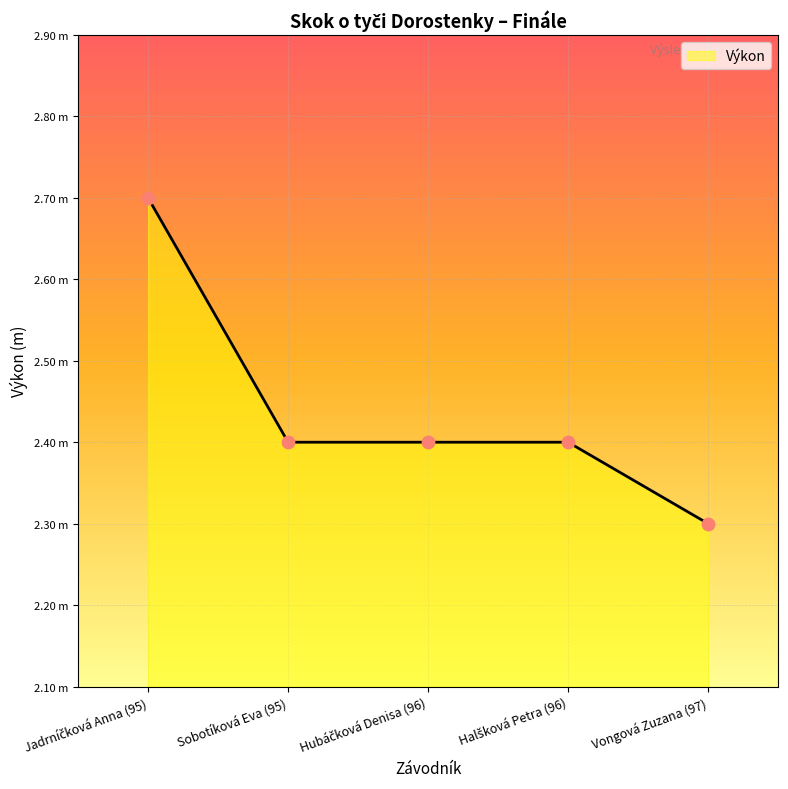

Between Sobotíková Eva (95) and Hubáčková Denisa (96), which is larger?

Sobotíková Eva (95)